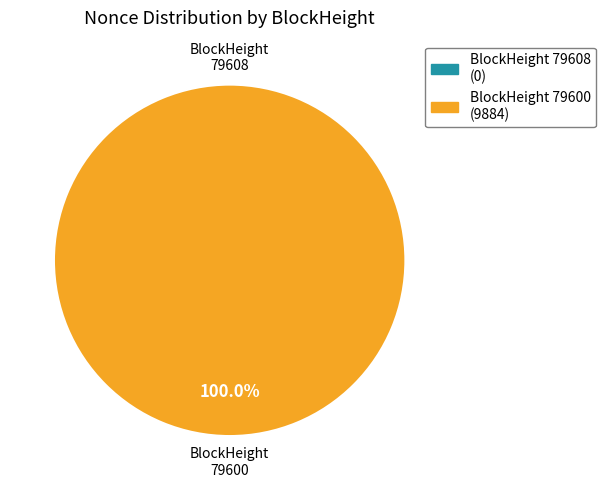

What portion of the pie excludes 79608?

100.0%